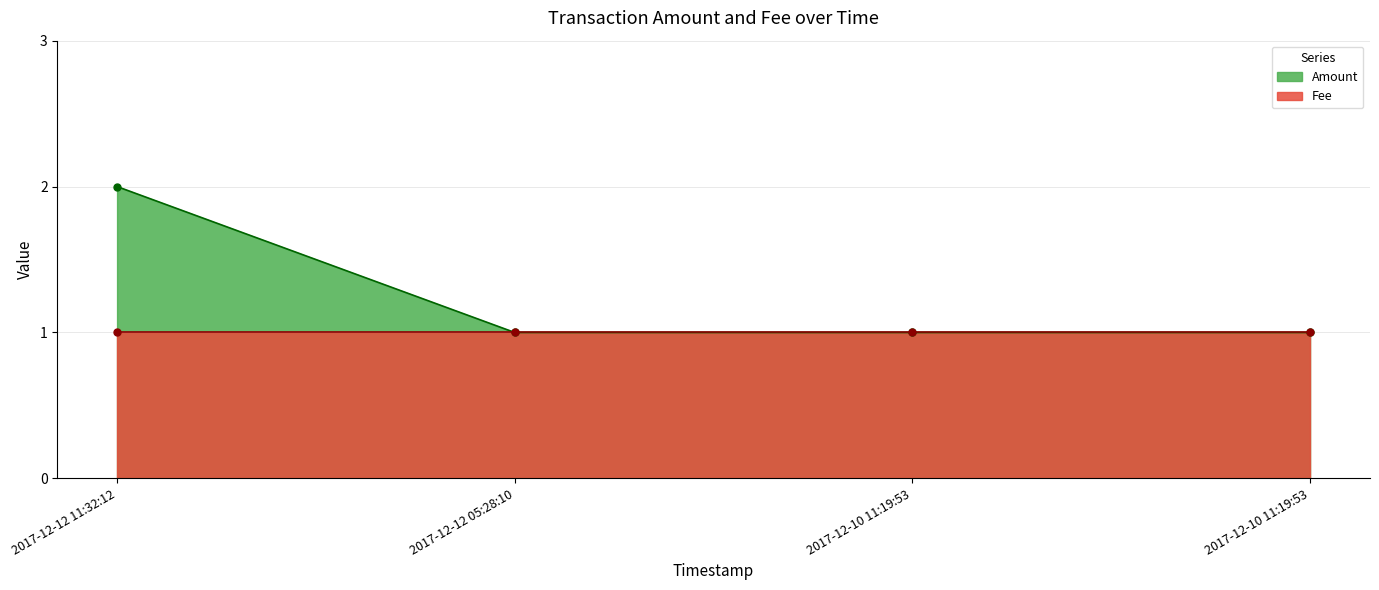

What is the sum of the values at 2017-12-12 05:28:10 and 2017-12-10 11:19:53?

2